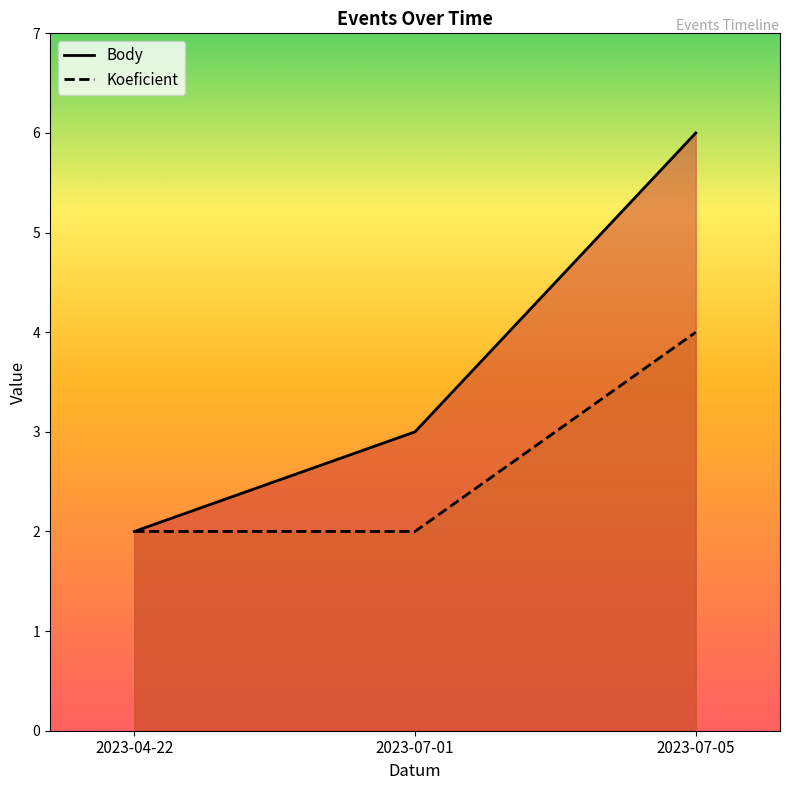

List the series in order of their peak value, highest first.

Body, Koeficient